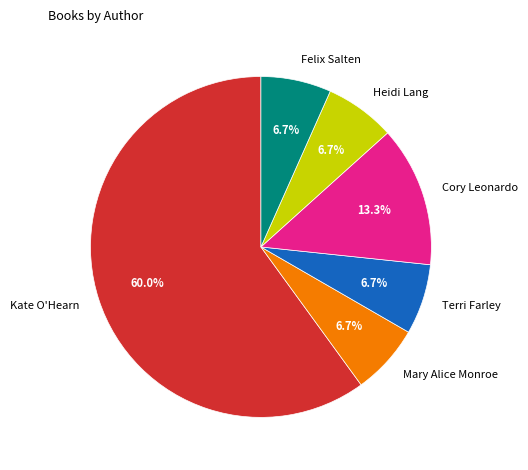

Which slice is the largest?

Kate O'Hearn